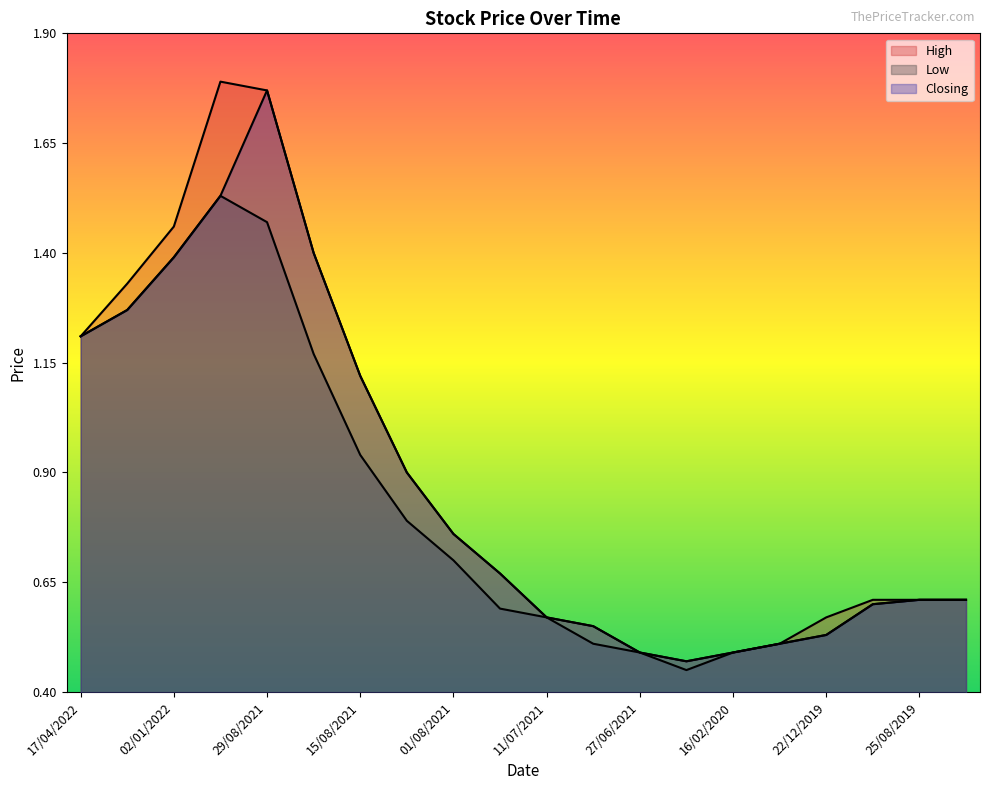

True or false: Low has a value of 0.5 at 22/12/2019.

True